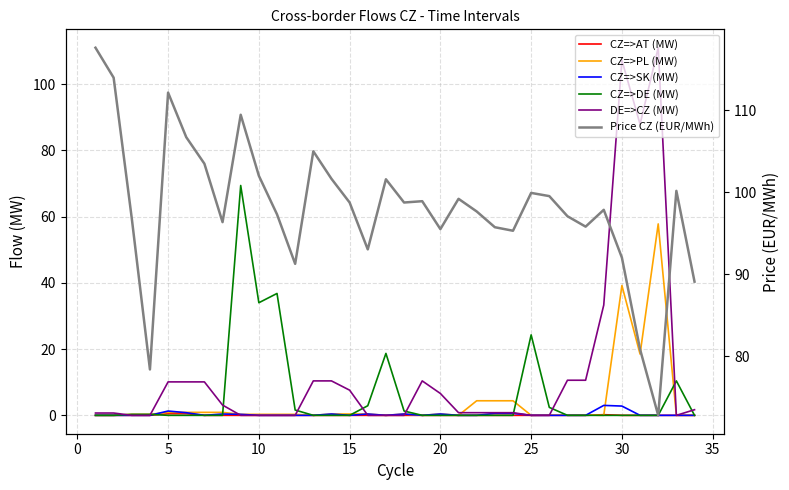

What is the total value across all series at 0?

114.7